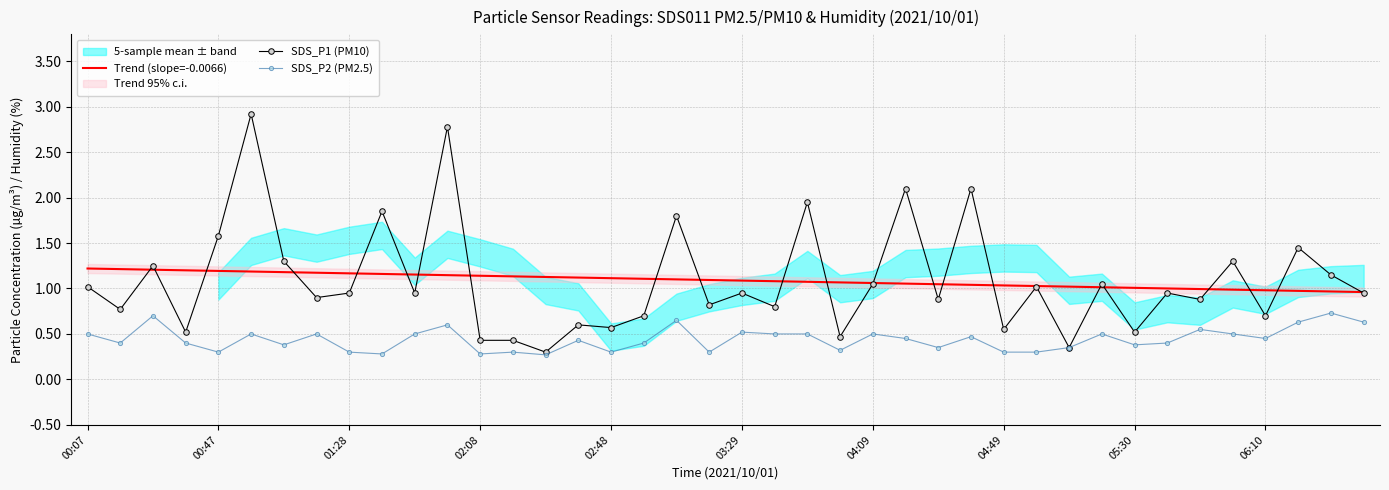

What is the difference between the second highest and minimum values in the Trend (slope=-0.0066) series?

0.3